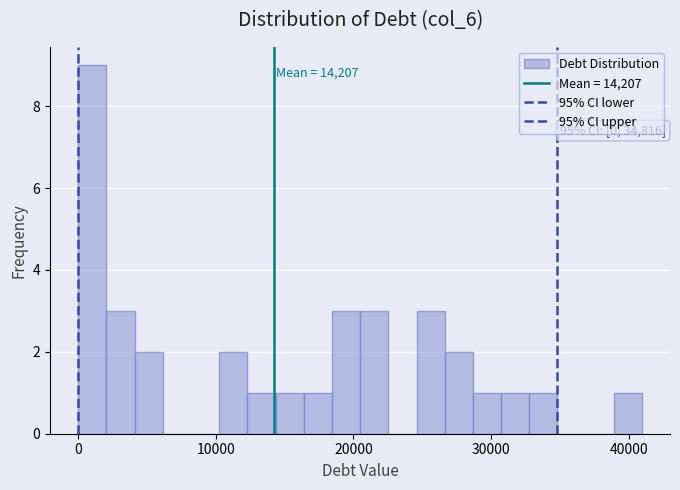

Around what value on the x-axis is the tallest bar? Give the approximate position of its centre, as read against the axis.

1000